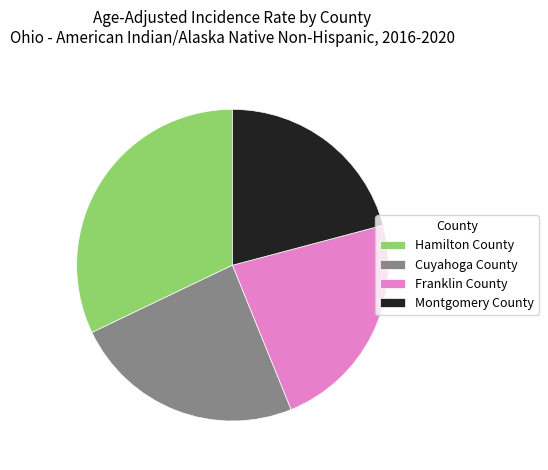

What is the largest slice in the pie chart?

Hamilton County